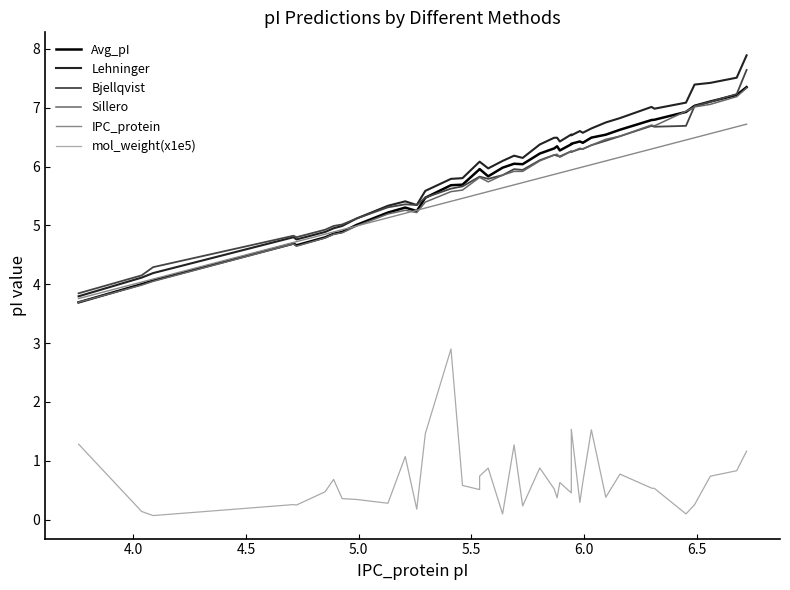

True or false: Avg_pI has more than 1 points higher than both neighbors.

True